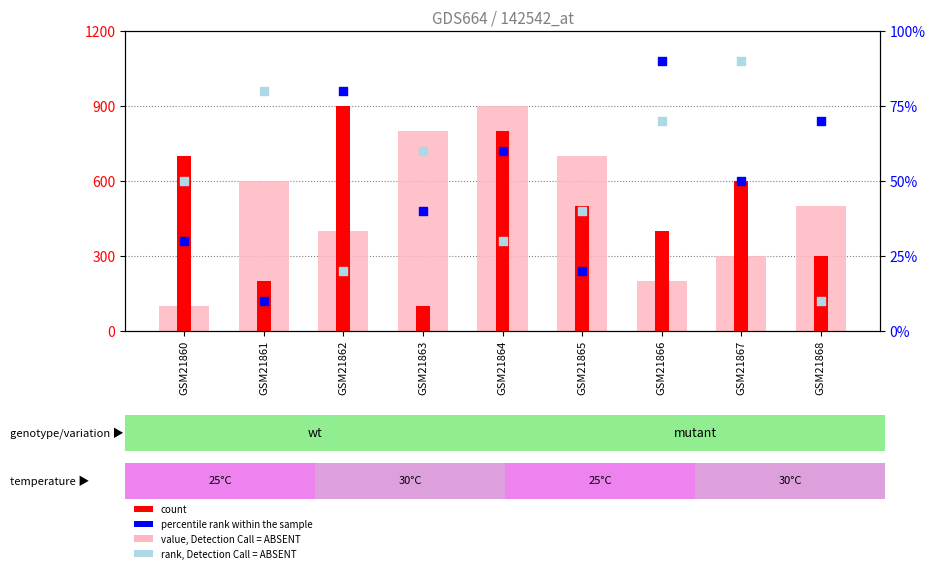

At how many categories does at least one series exceed 150?

9